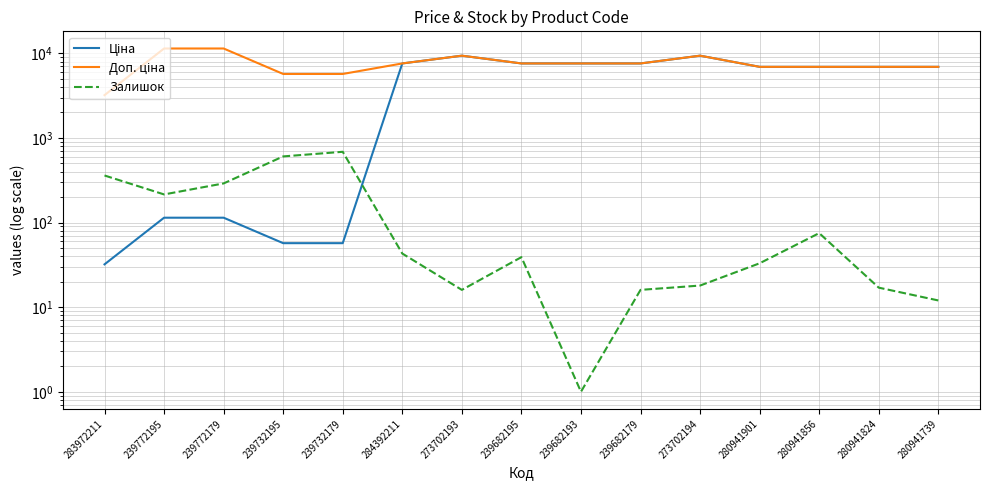

Where does the Ціна series first go above 6925?

284392211